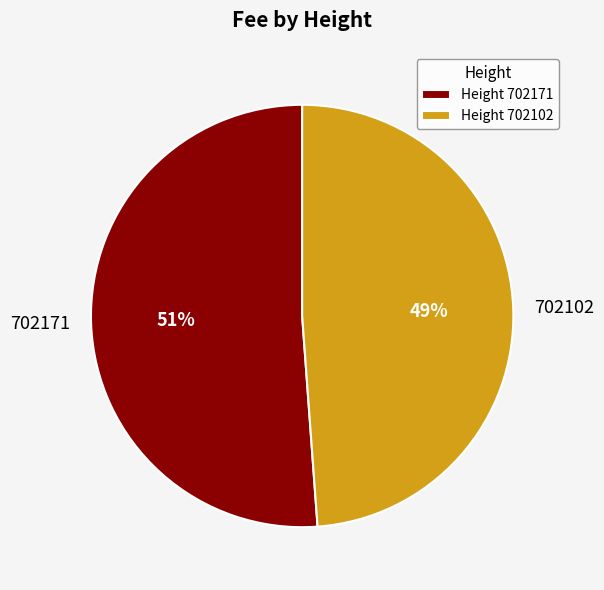

To the nearest percent, what is the difference between the largest and smallest slice percentages?

2%